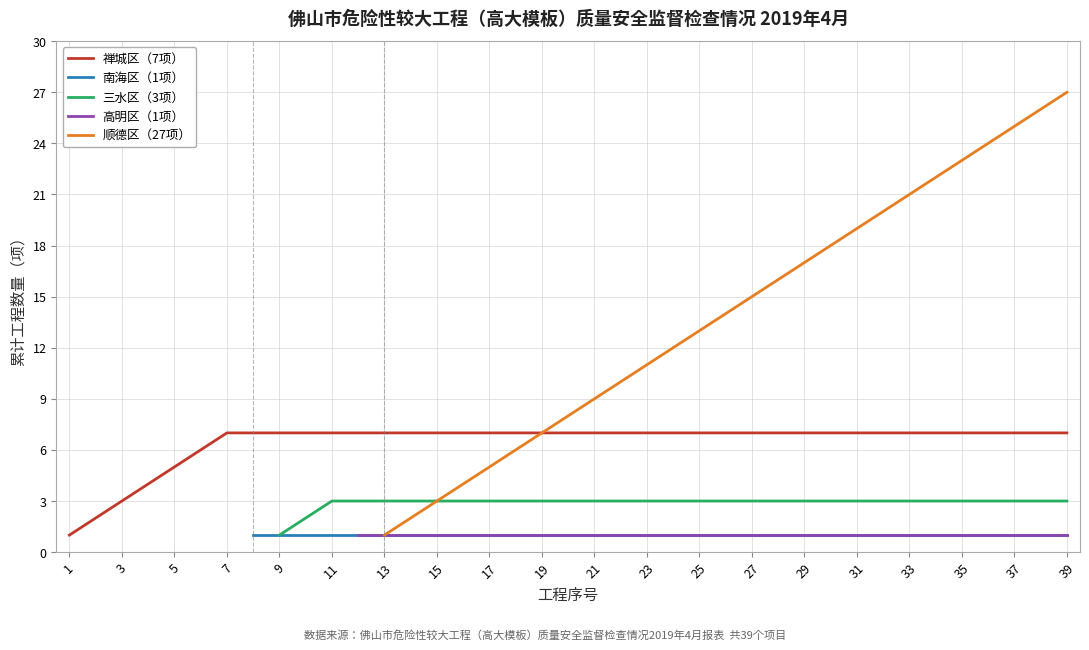

True or false: 禅城区（7项） has a value of 7 at 5.

False